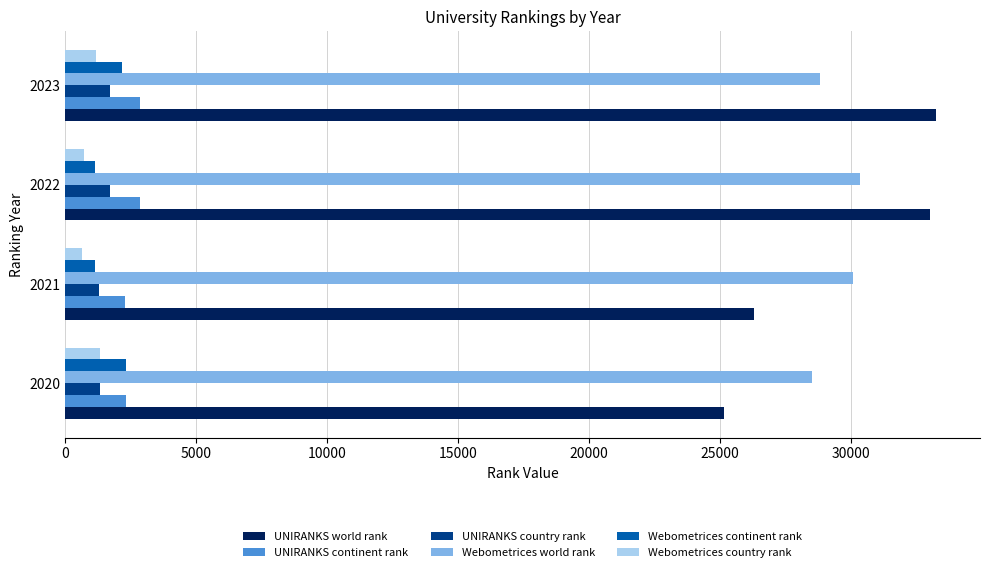

What is the average value of the UNIRANKS world rank series?

29452